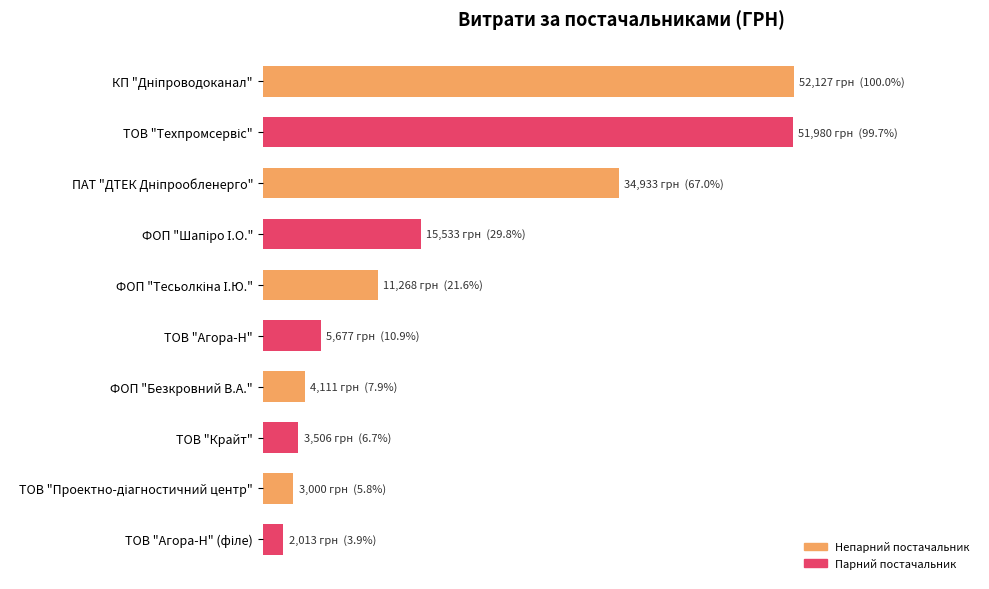

What is the maximum value shown in the chart?

52127.4